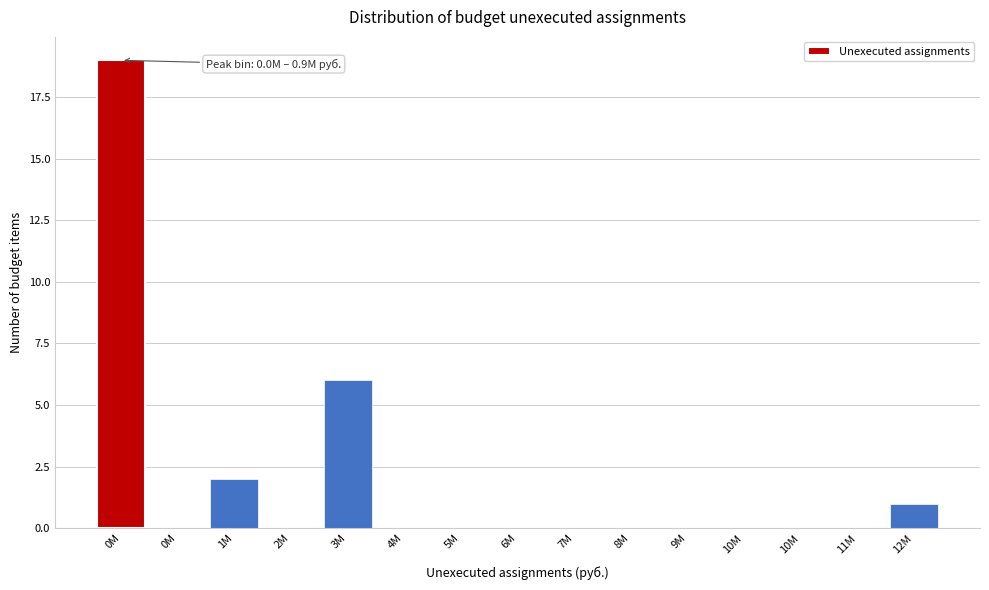

Count the number of categories in the chart.

15